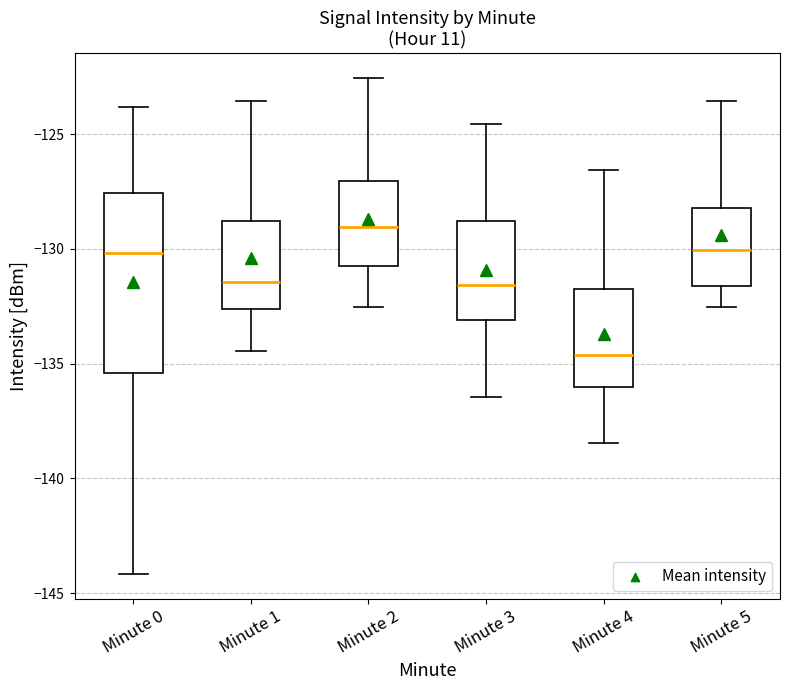

Reading left to right, read every box against the y-axis: the position of its median line, the range the box covers, and the ends of its whiskers. The values are not printed on the chart, so give them approximately, as read against the axis.

Minute 0: median -130.0, box -135.5 to -127.5, whiskers -144.0 to -124.0
Minute 1: median -131.5, box -132.5 to -129.0, whiskers -134.5 to -123.5
Minute 2: median -129.0, box -131.0 to -127.0, whiskers -132.5 to -122.5
Minute 3: median -131.5, box -133.0 to -129.0, whiskers -136.5 to -124.5
Minute 4: median -134.5, box -136.0 to -132.0, whiskers -138.5 to -126.5
Minute 5: median -130.0, box -131.5 to -128.0, whiskers -132.5 to -123.5